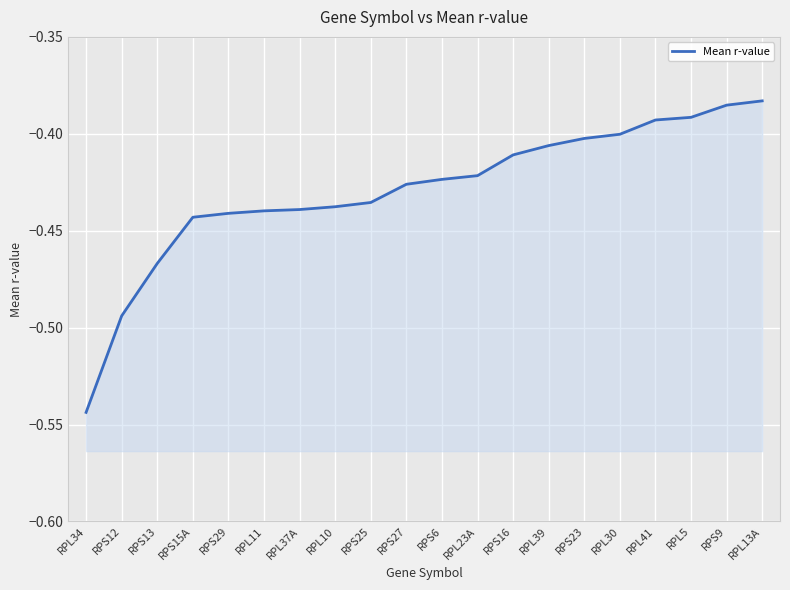

What position from the left is RPL37A?

7